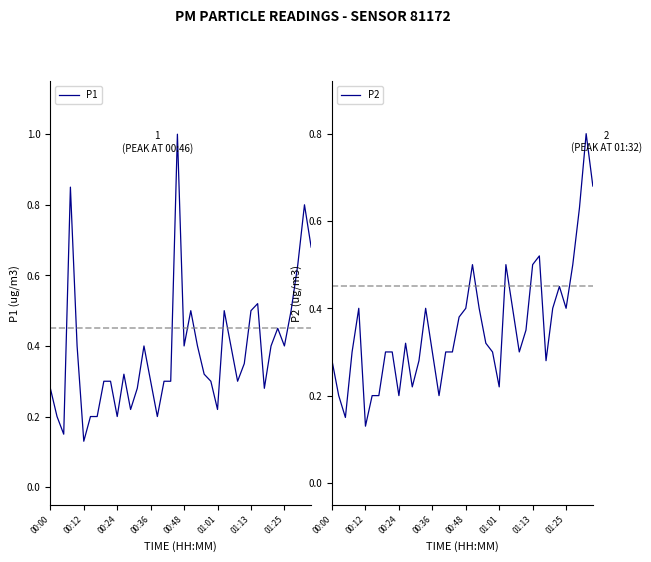

At how many categories does at least one series exceed 0?

40